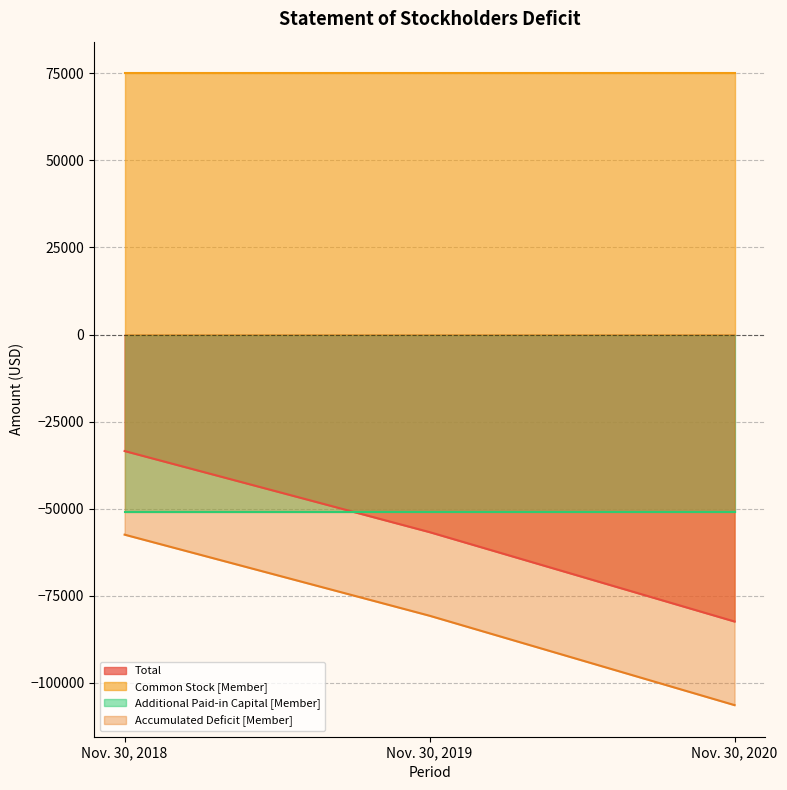

Does the chart display data point markers on the line(s)?

No